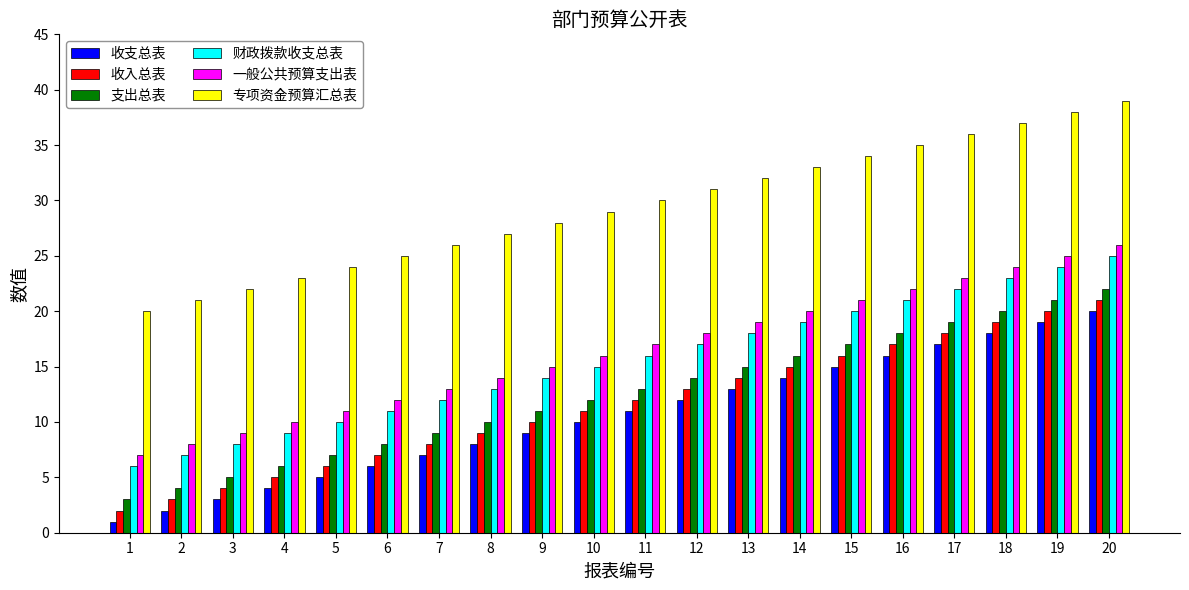

Reading left to right, extract all data points from this chart.

收支总表: 1	2	3	4	5	6	7	8	9	10	11	12	13	14	15	16	17	18	19	20
收入总表: 2	3	4	5	6	7	8	9	10	11	12	13	14	15	16	17	18	19	20	21
支出总表: 3	4	5	6	7	8	9	10	11	12	13	14	15	16	17	18	19	20	21	22
财政拨款收支总表: 6	7	8	9	10	11	12	13	14	15	16	17	18	19	20	21	22	23	24	25
一般公共预算支出表: 7	8	9	10	11	12	13	14	15	16	17	18	19	20	21	22	23	24	25	26
专项资金预算汇总表: 20	21	22	23	24	25	26	27	28	29	30	31	32	33	34	35	36	37	38	39